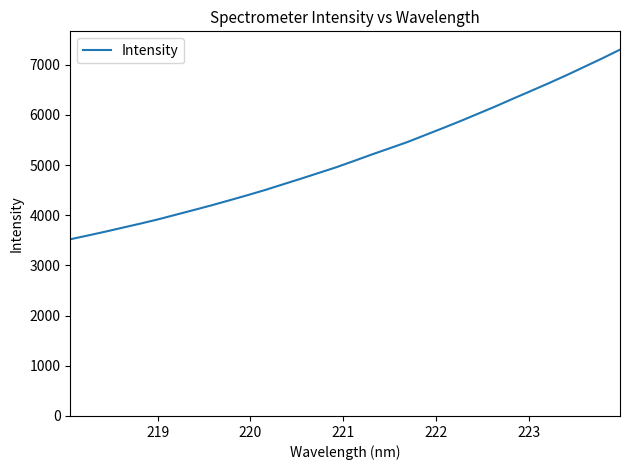

How many lines are shown in the chart?

1